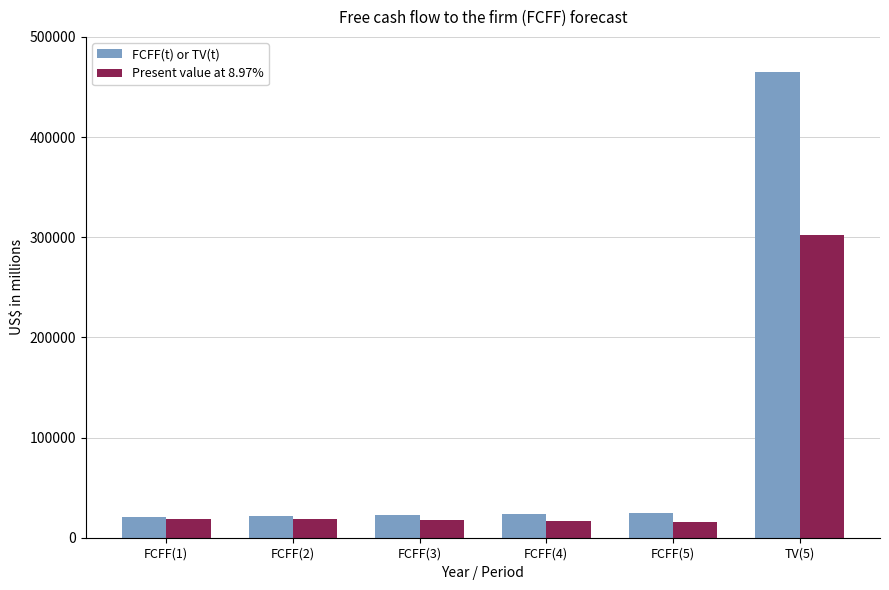

What is the average value of the FCFF(t) or TV(t) series?

96405